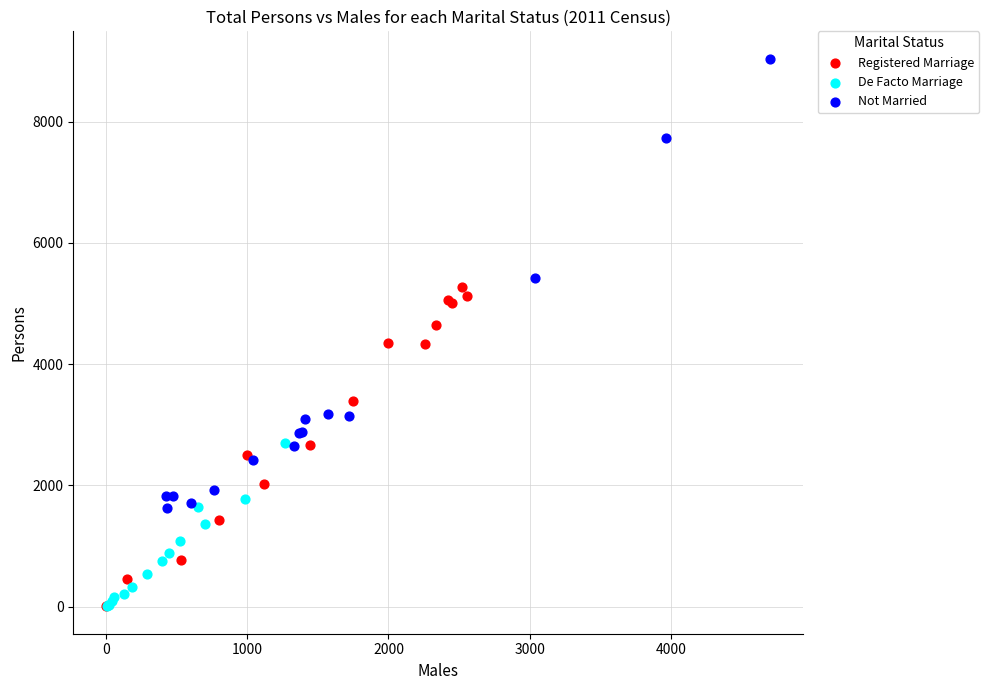

Which series contains the highest Y value?

Not Married